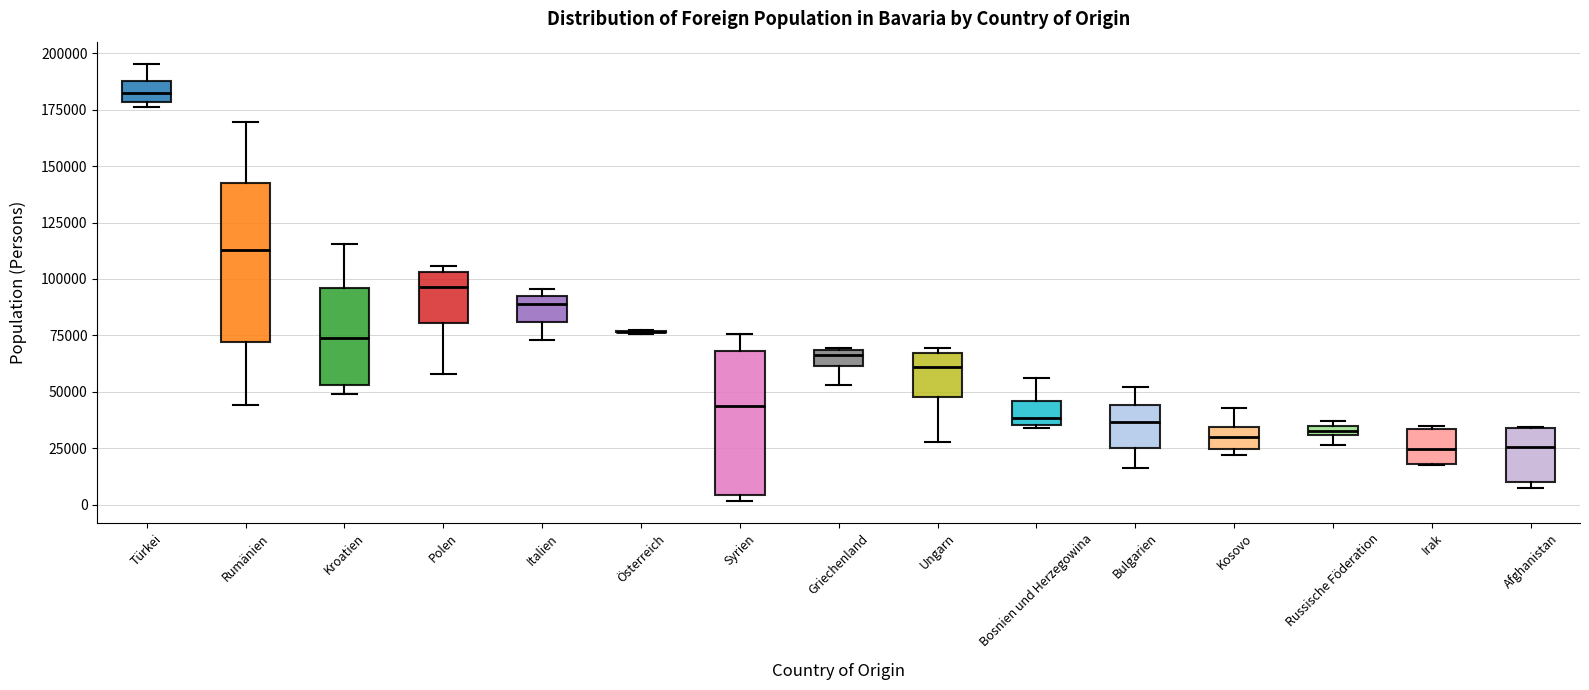

Where is the lower edge of the box for Afghanistan on the y-axis? The values are not printed on the chart, so give them approximately, as read against the axis.

10000